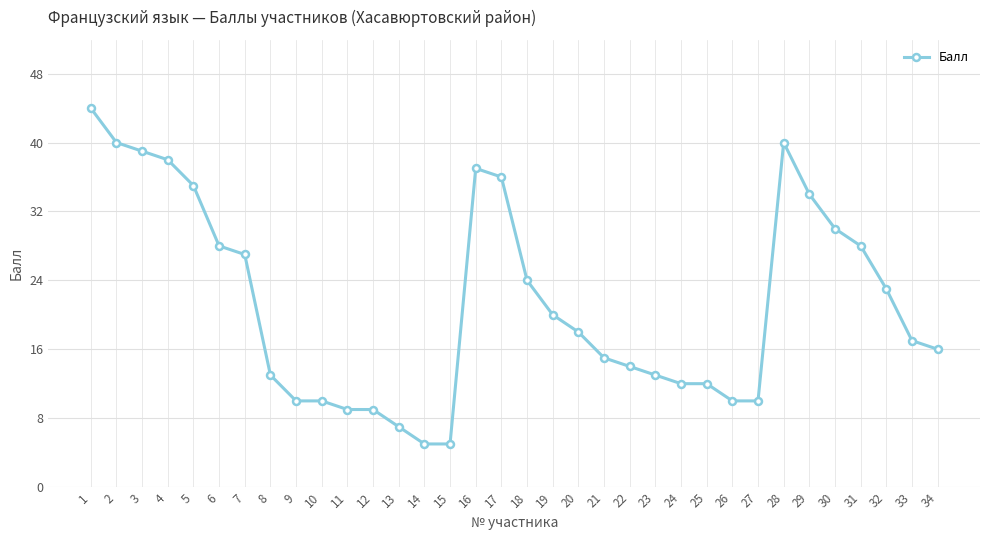

What is the value of the 1st point from the left?

44